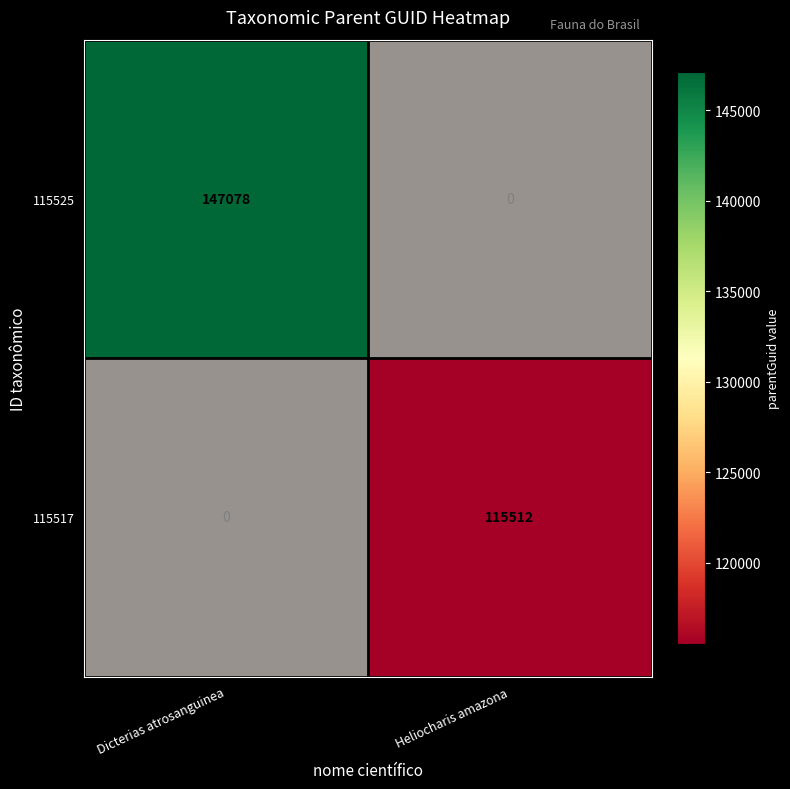

Which category has the lowest value across all series?

Heliocharis amazona